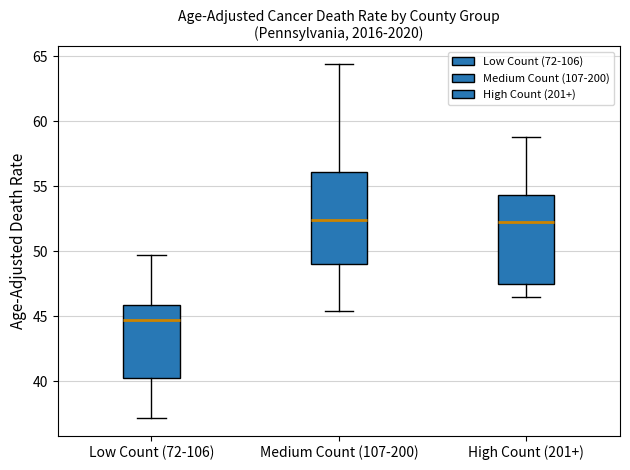

Reading left to right, transcribe this box plot: for each box, give where its median line is, the range the box spans, and where its two whiskers end, as read against the y-axis. The values are not printed on the chart, so give them approximately, as read against the axis.

Low Count (72-106): median 44.5, box 40.5 to 46.0, whiskers 37.0 to 49.5
Medium Count (107-200): median 52.5, box 49.0 to 56.0, whiskers 45.5 to 64.5
High Count (201+): median 52.5, box 47.5 to 54.5, whiskers 46.5 to 59.0